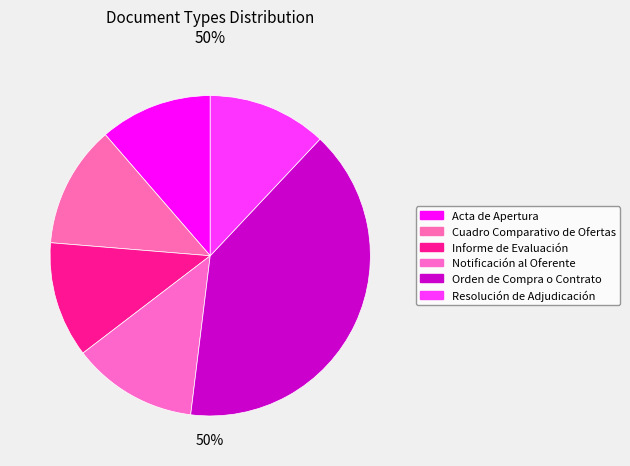

To the nearest percent, what percentage of the pie is Notificación al Oferente?

13%